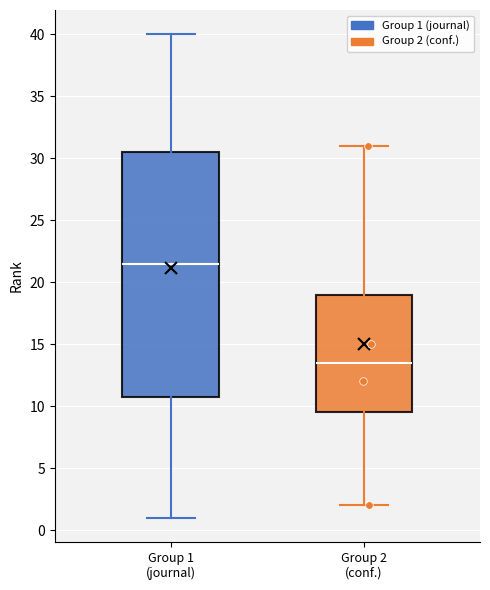

Reading left to right, transcribe this box plot: for each box, give where its median line is, the range the box spans, and where its two whiskers end, as read against the y-axis. The values are not printed on the chart, so give them approximately, as read against the axis.

Group 1 (journal): median 21.5, box 11.0 to 30.5, whiskers 1.0 to 40.0
Group 2 (conf.): median 13.5, box 9.5 to 19.0, whiskers 2.0 to 31.0